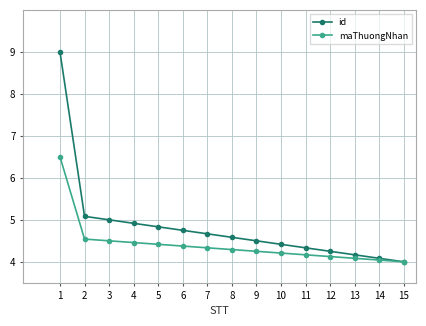

What are all the series names shown in the legend?

id, maThuongNhan